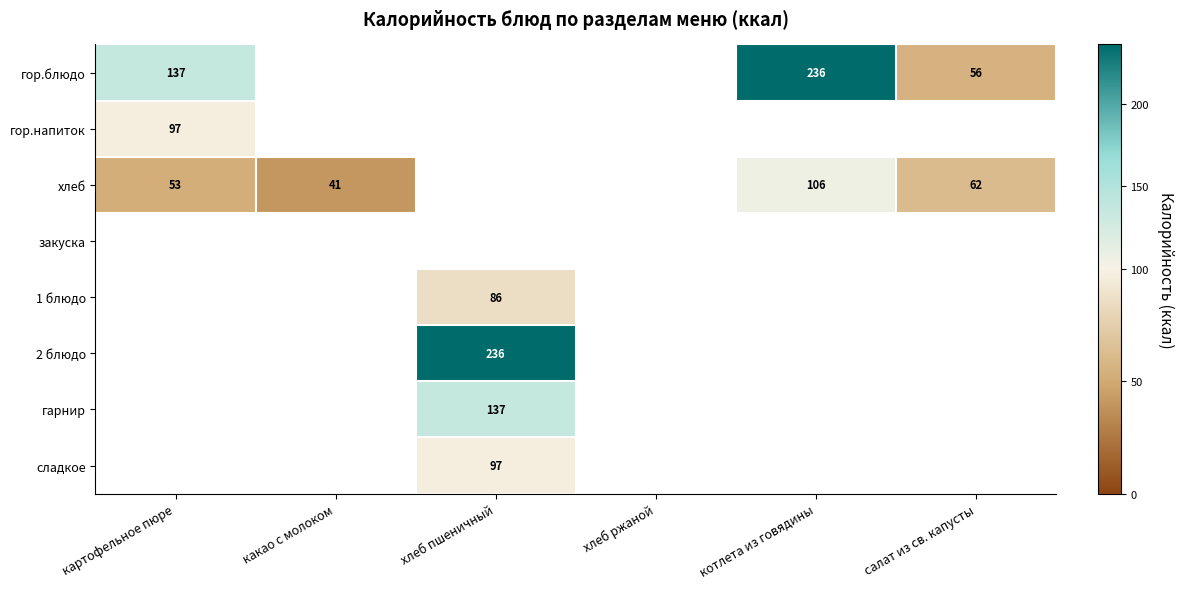

Which label corresponds to the largest value in the chart?

котлета из говядины